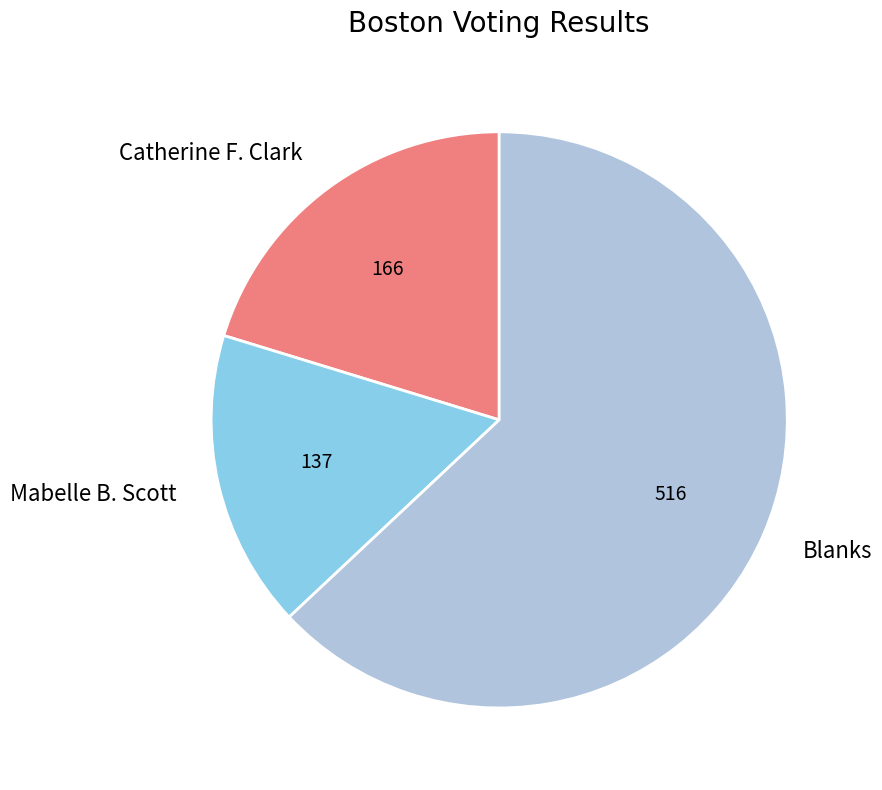

Does any single category account for the majority?

Yes